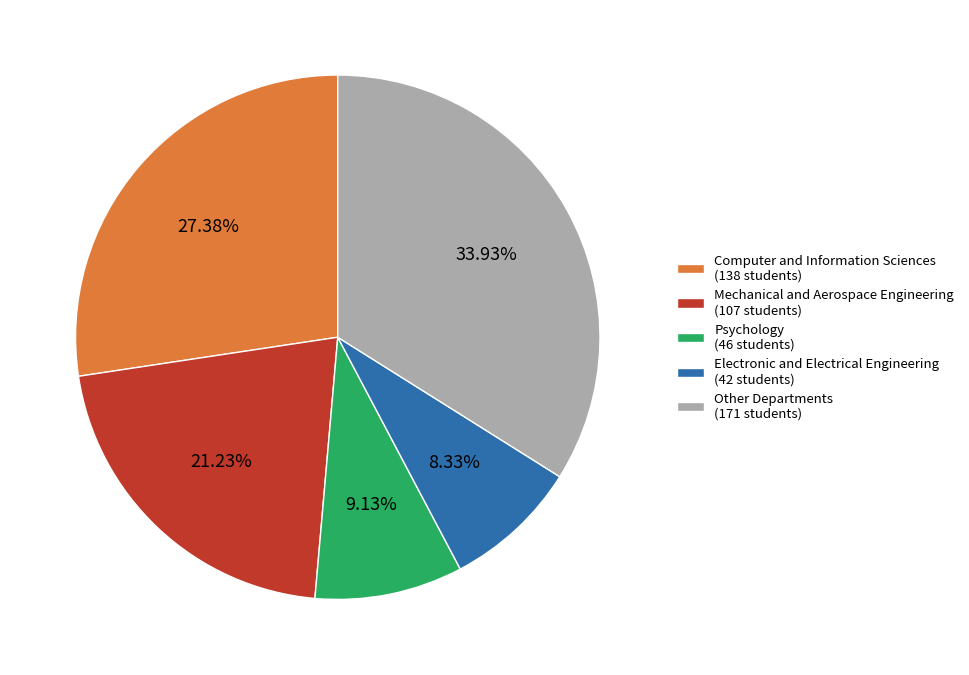

Approximately how many times larger is the value at Mechanical and Aerospace Engineering (107 students) compared to Electronic and Electrical Engineering (42 students)?

2.5